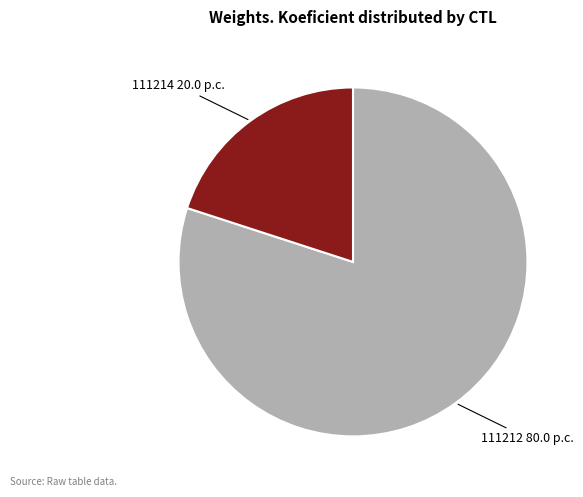

Is there a majority slice in this chart?

Yes